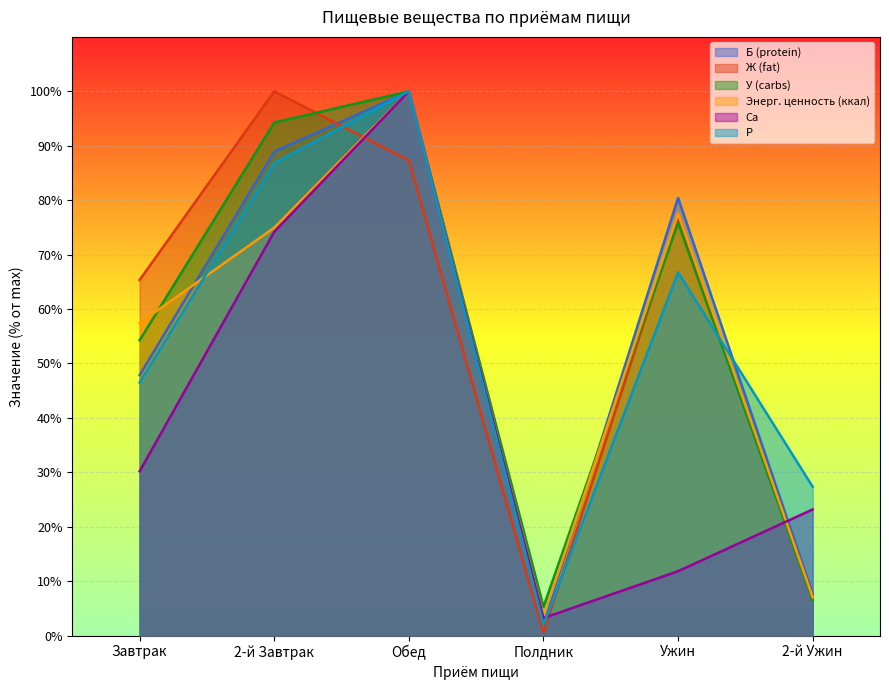

Where does the P series first go above 66?

2-й Завтрак